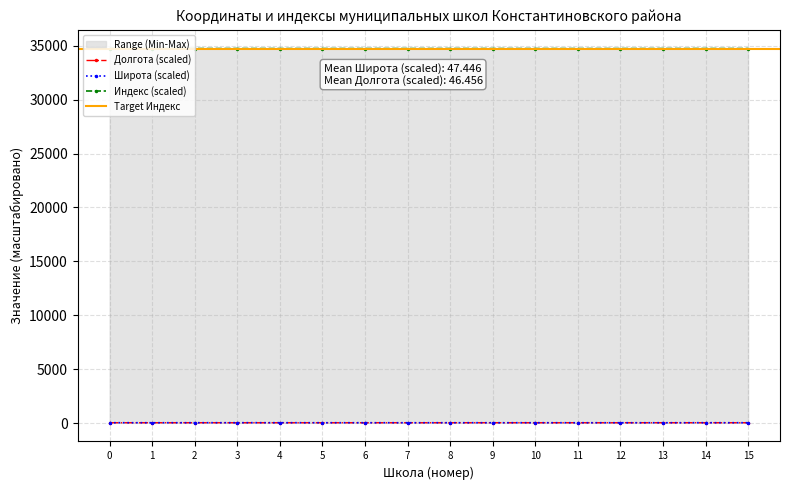

True or false: Широта (scaled) has more than 0 points higher than both neighbors.

True